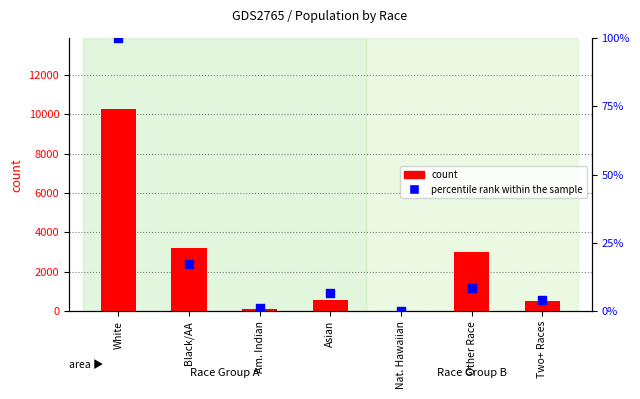

What are all the series names shown in the legend?

count, percentile rank within the sample